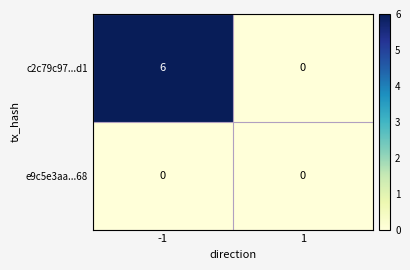

Which series has the widest spread of values?

c2c79c97...d1